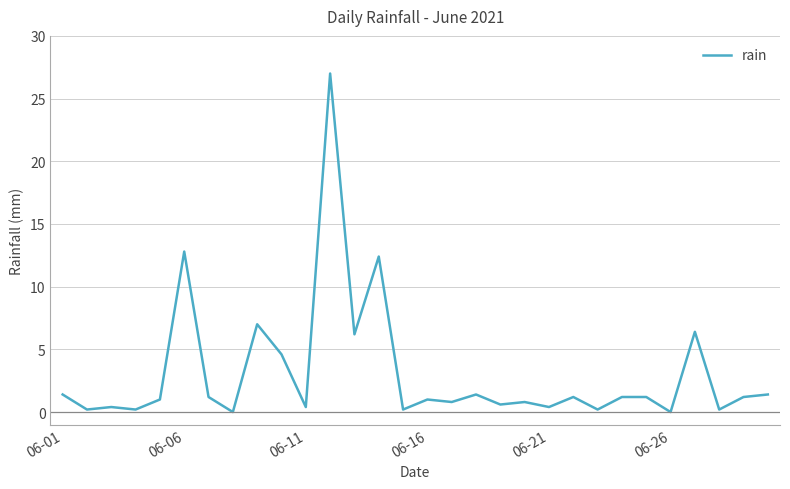

What is the difference between the maximum and minimum values?

27.0